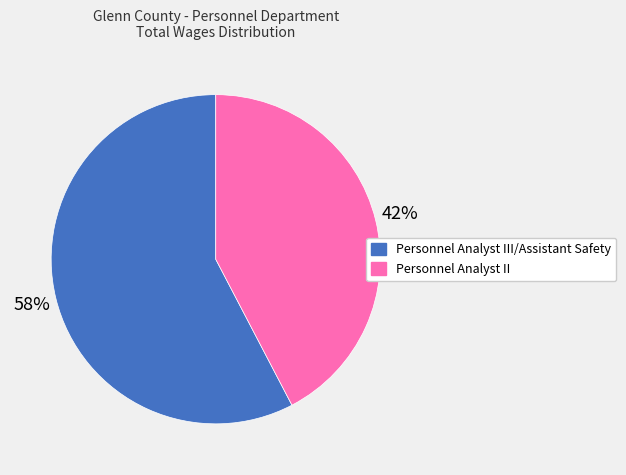

Is there a majority slice in this chart?

Yes